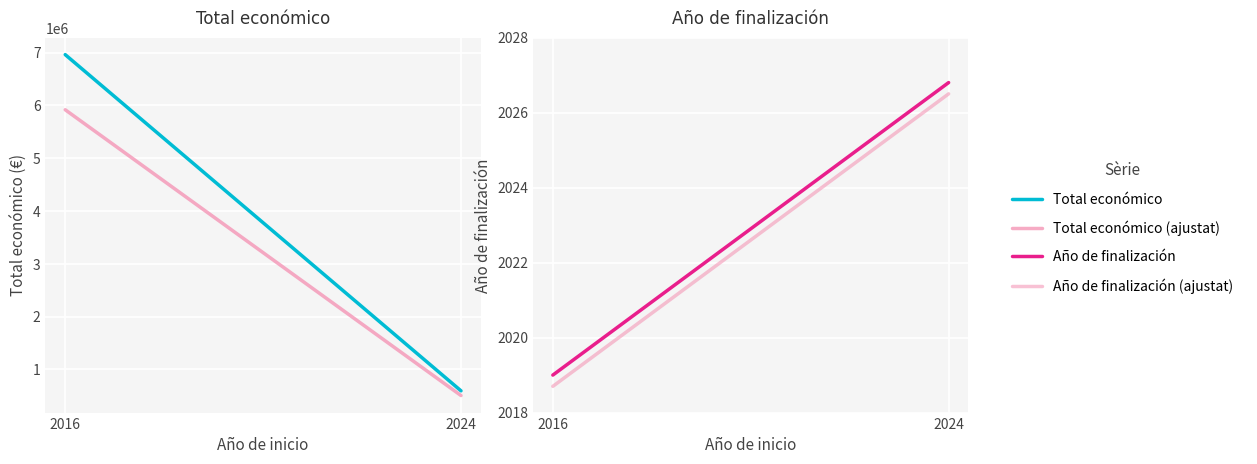

Which label corresponds to the largest value in the chart?

2016